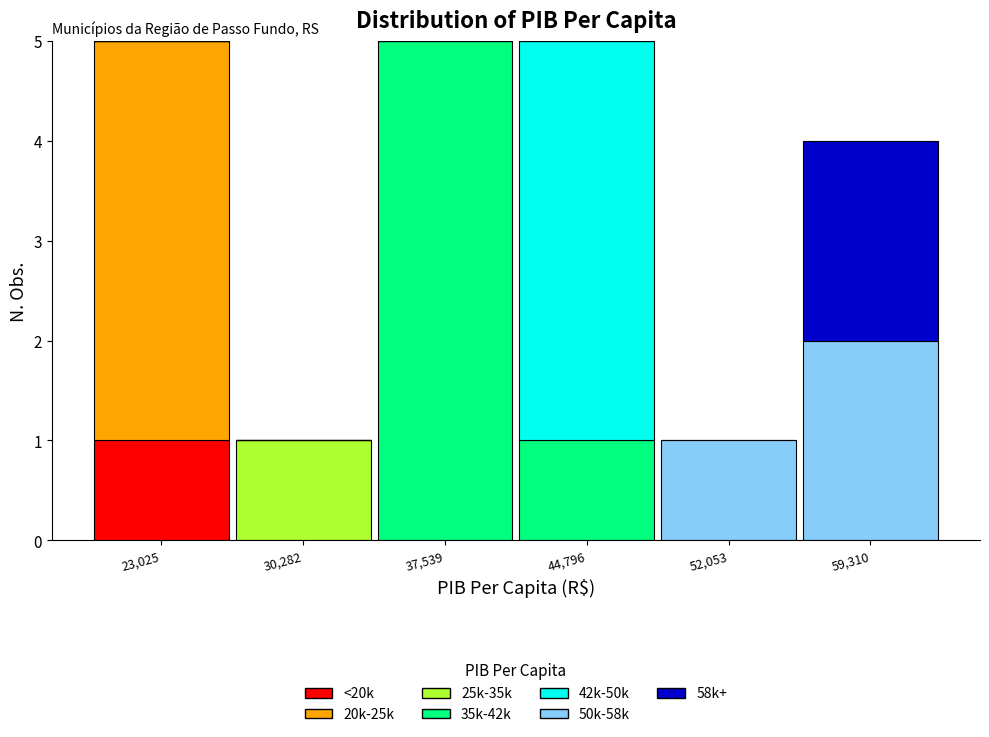

At which label does <20k reach its peak?

23,025